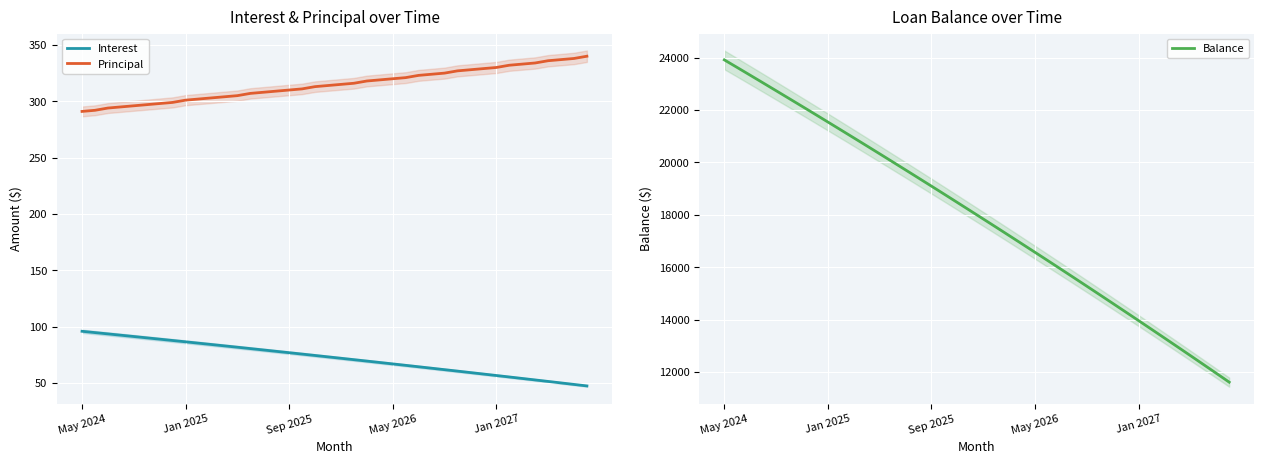

At how many categories does at least one series exceed 10331?

40